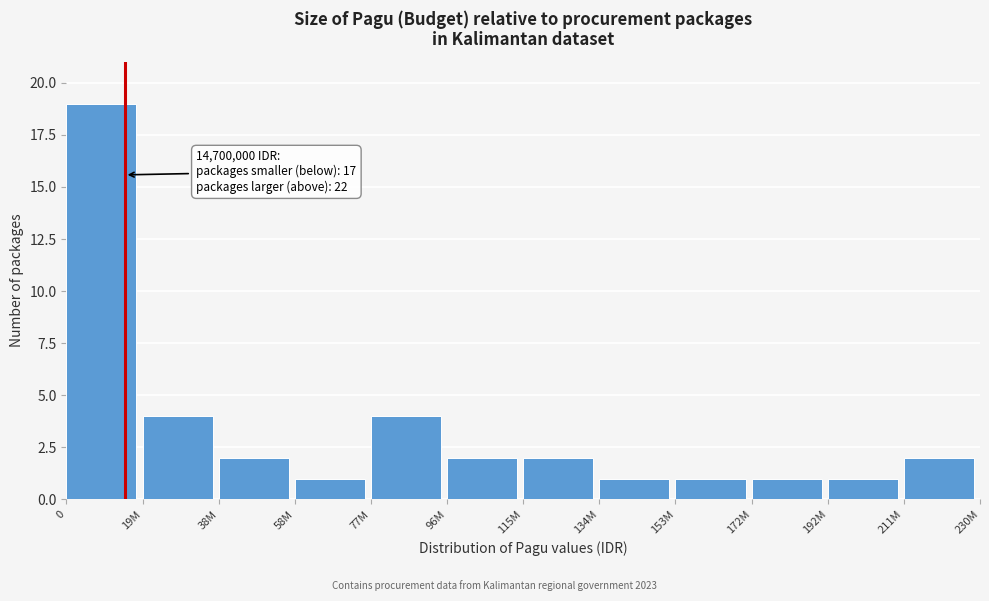

Reading left to right, list all the values displayed in this chart.

19	4	2	1	4	2	2	1	1	1	1	2